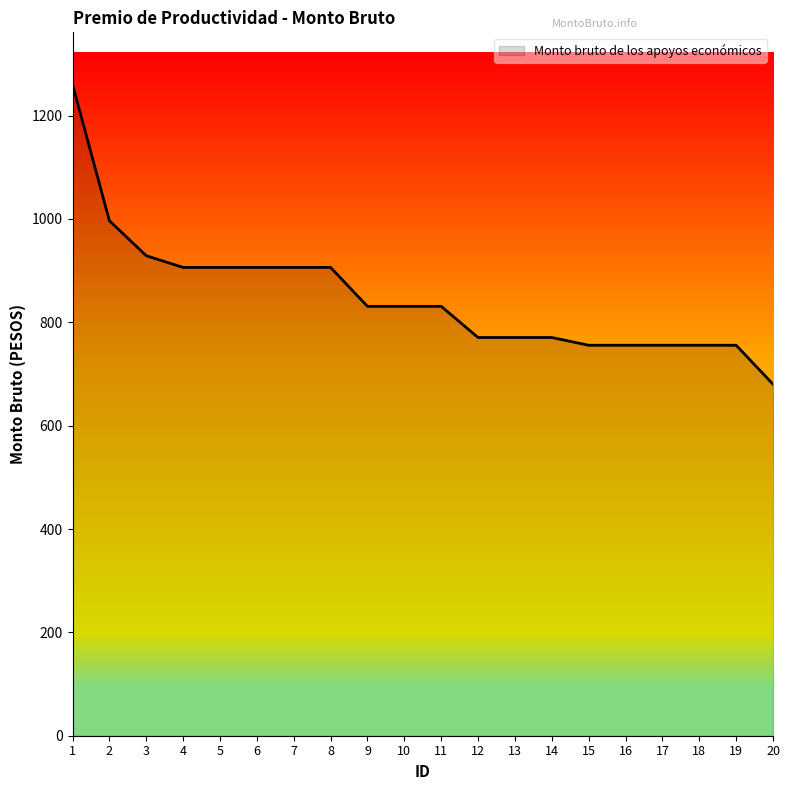

What is the sum of all values?

16979.4